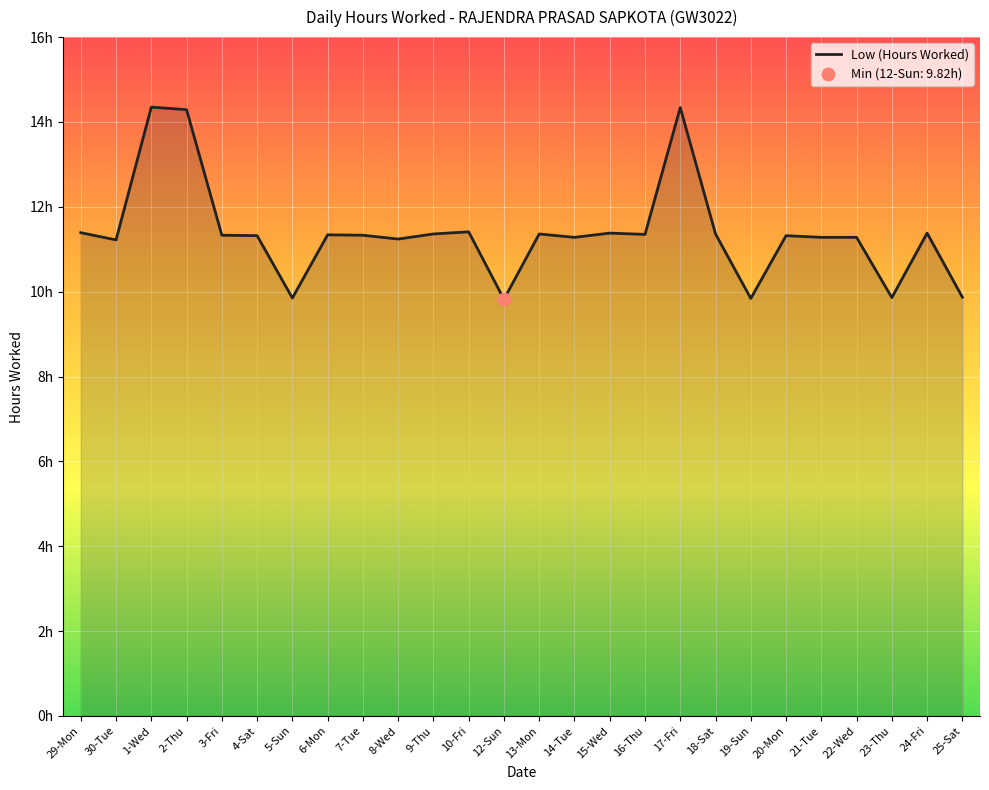

Is this an area chart (filled region under the line)?

Yes